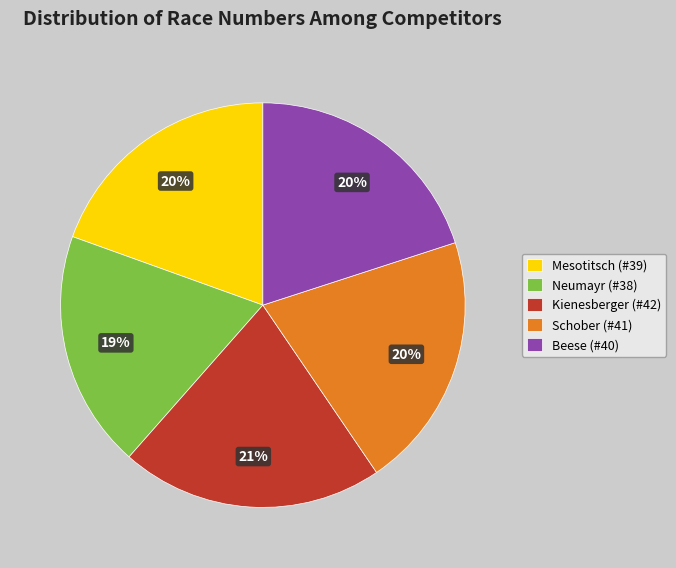

To the nearest percent, what portion does Kienesberger (#42) represent?

21%